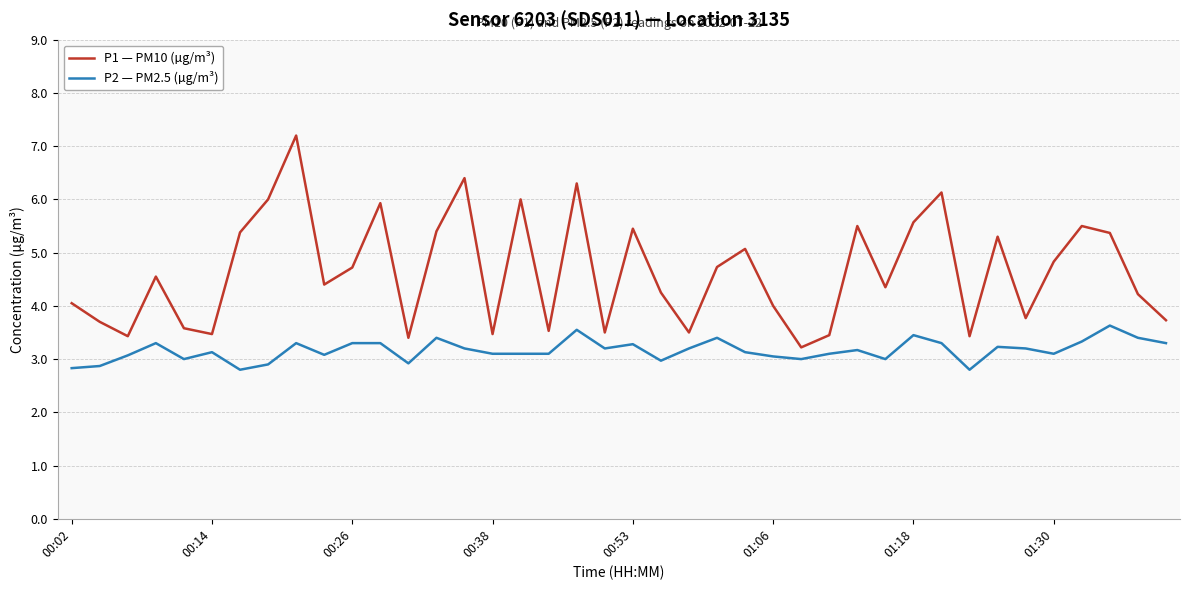

How many interior local peaks does the P1 — PM10 (µg/m³) series have?

12